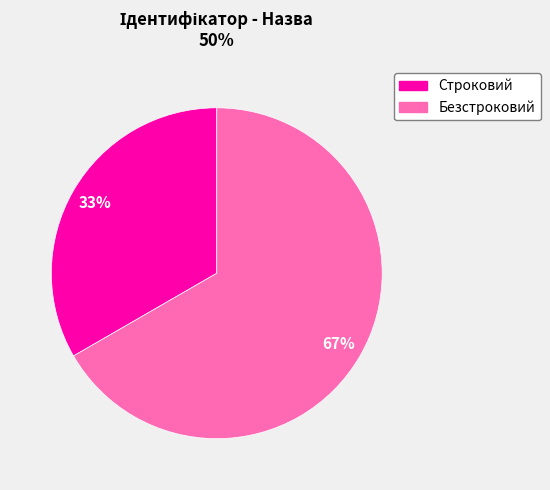

Which slice is the largest?

Безстроковий